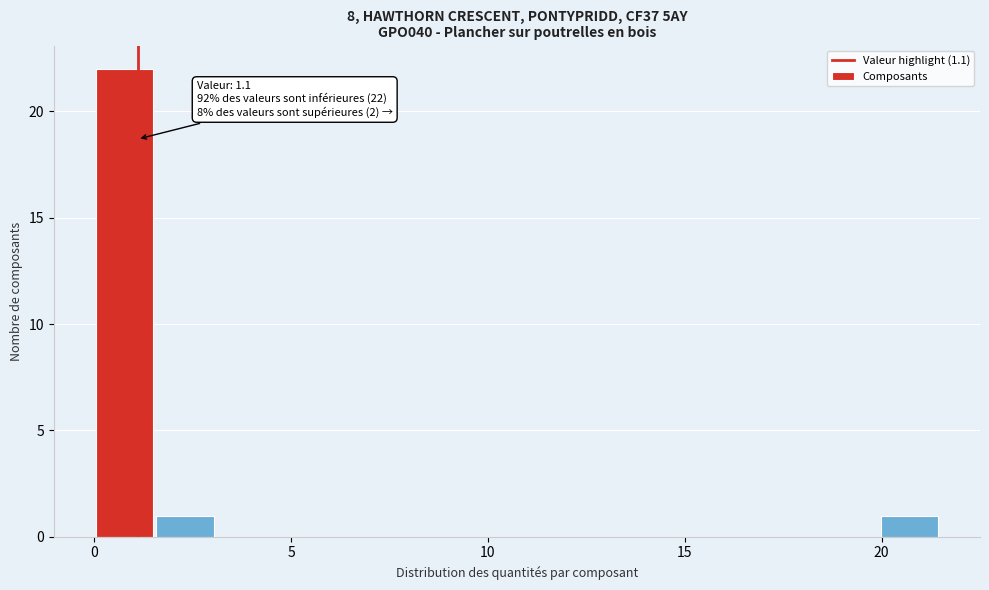

Around what value on the x-axis is the tallest bar? Give the approximate position of its centre, as read against the axis.

1.0